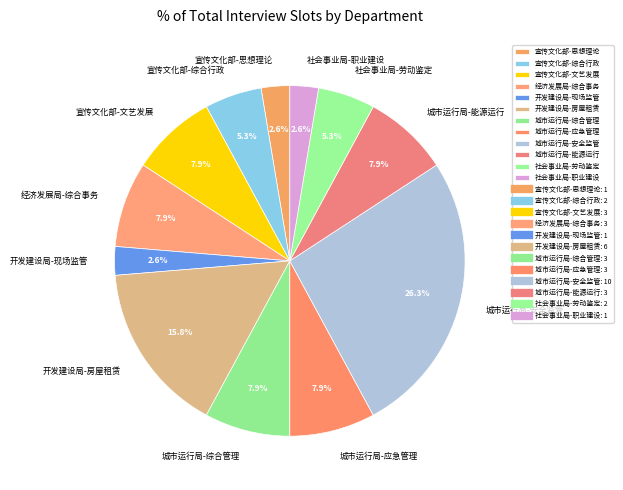

What is the ratio of the value at 经济发展局-综合事务 to the value at 城市运行局-应急管理?

1.0